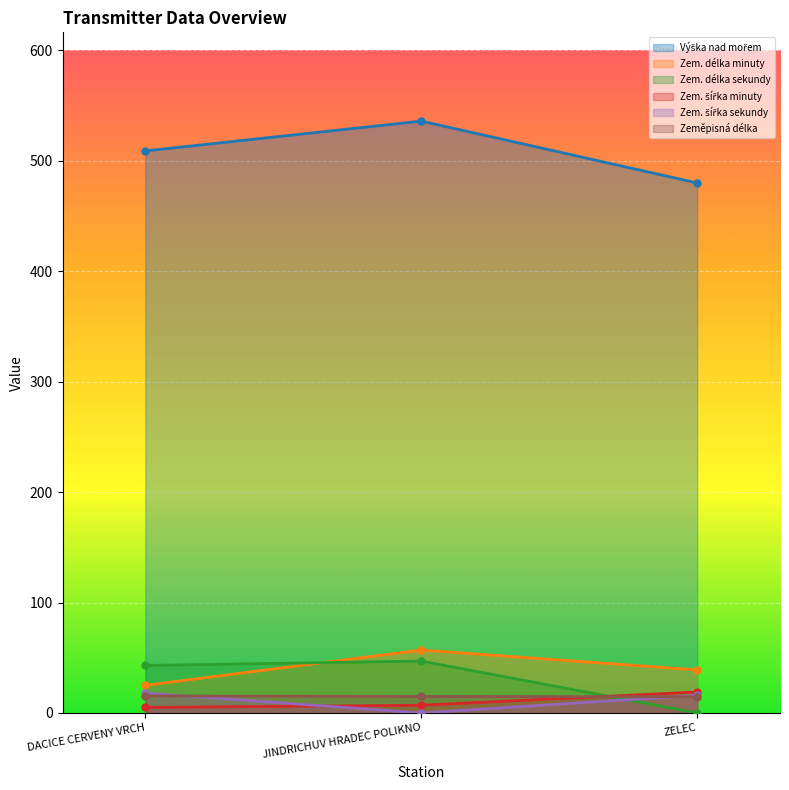

At which category is the sum across all series the highest?

JINDRICHUV HRADEC POLIKNO